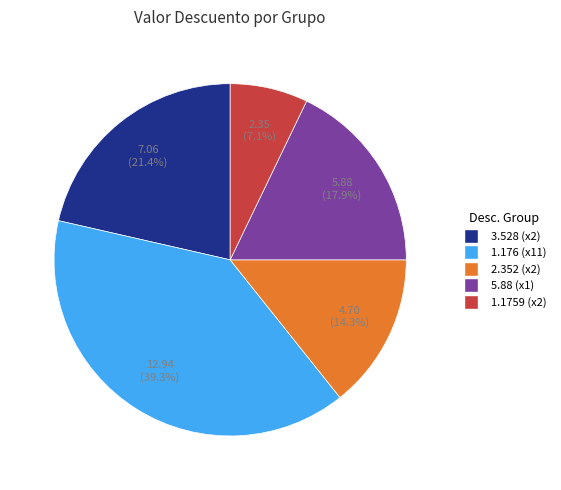

To the nearest percent, what is the average slice percentage?

20%